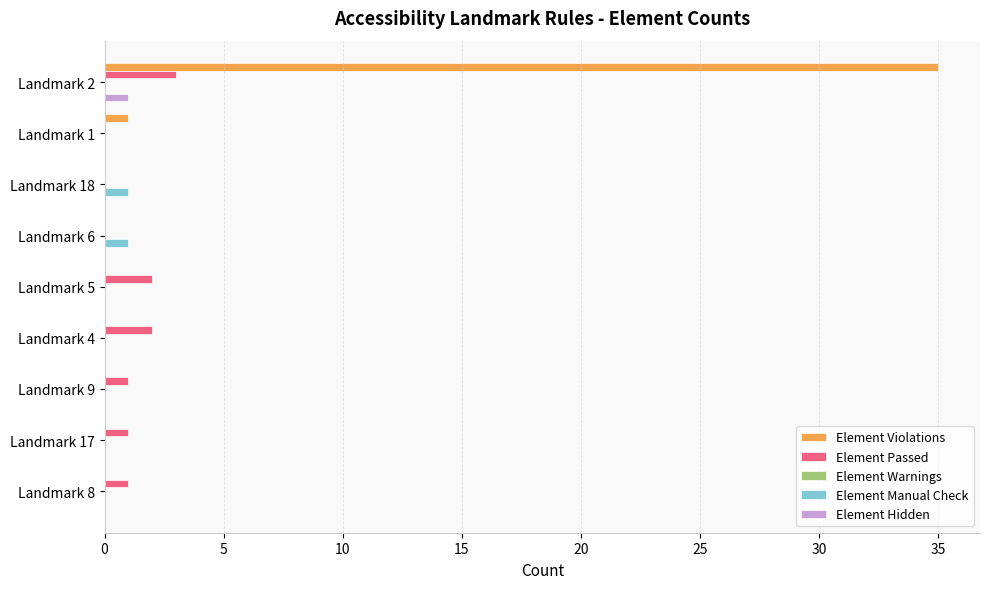

Is it true that Element Passed equals 2 at Landmark 4?

True